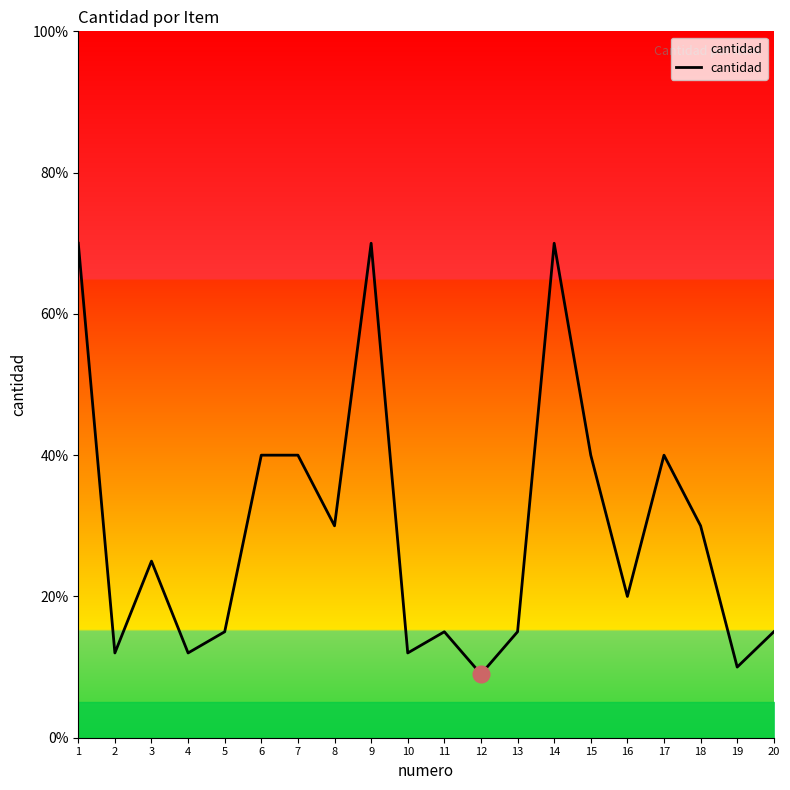

How many lines are shown in the chart?

1